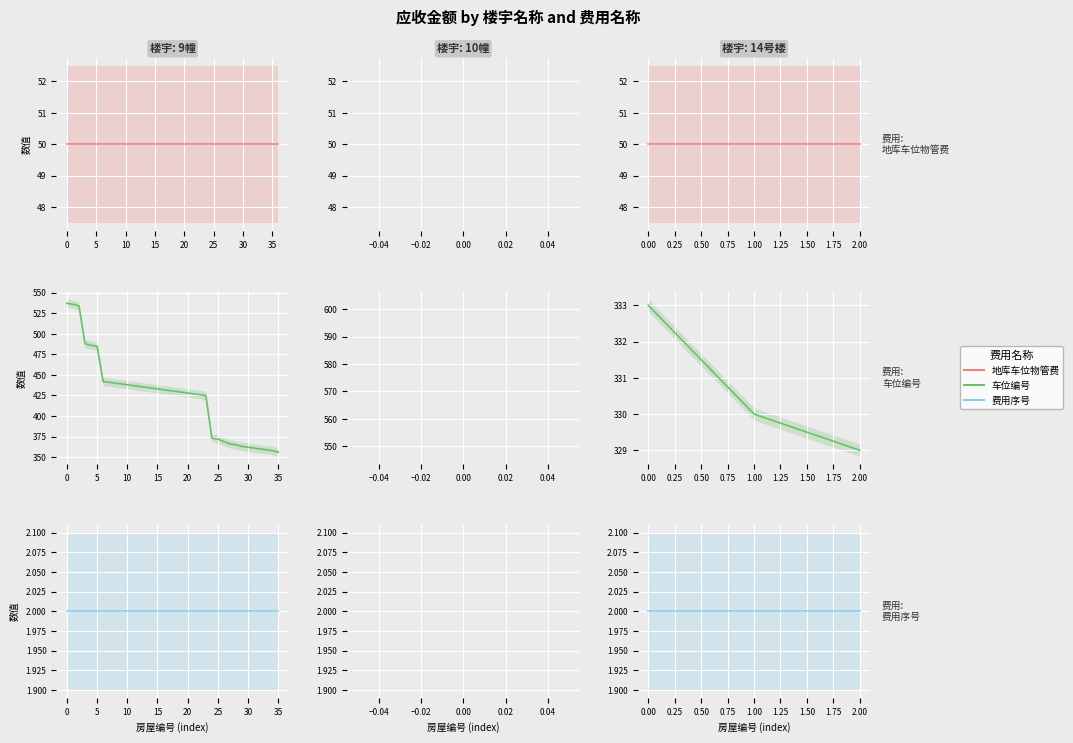

Between 2.00 and 1.00, which is larger?

2.00